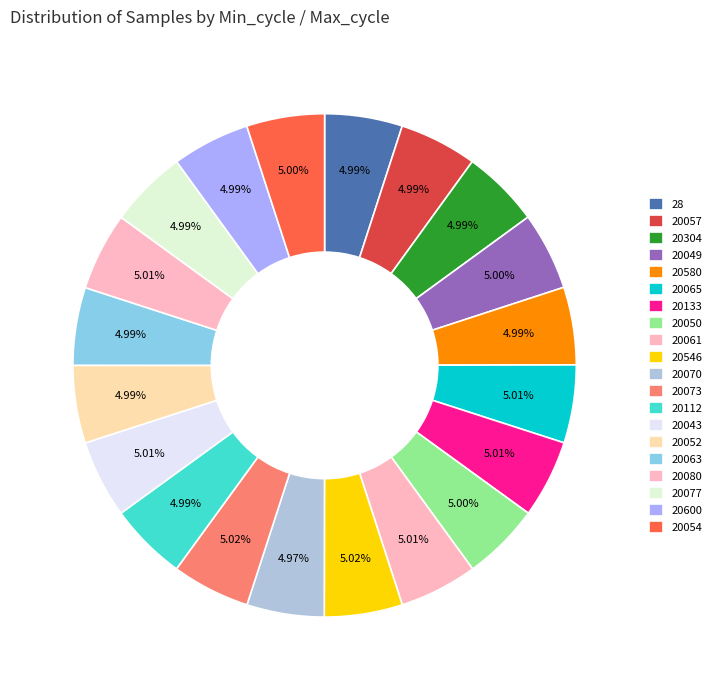

How many segments does this pie chart have?

20